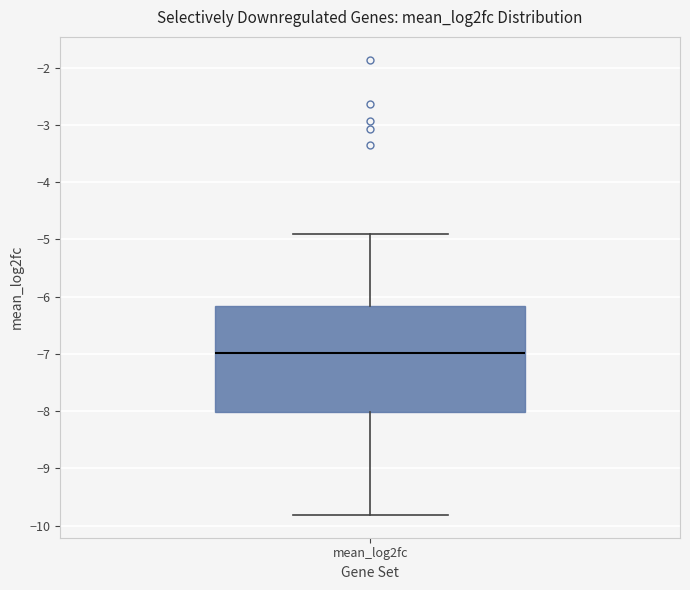

Read this box plot against the y-axis: the position of the median line, the range covered by the box, and the ends of both whiskers. The values are not printed on the chart, so give them approximately, as read against the axis.

median -7.0, box -8.0 to -6.2, whiskers -9.8 to -4.9